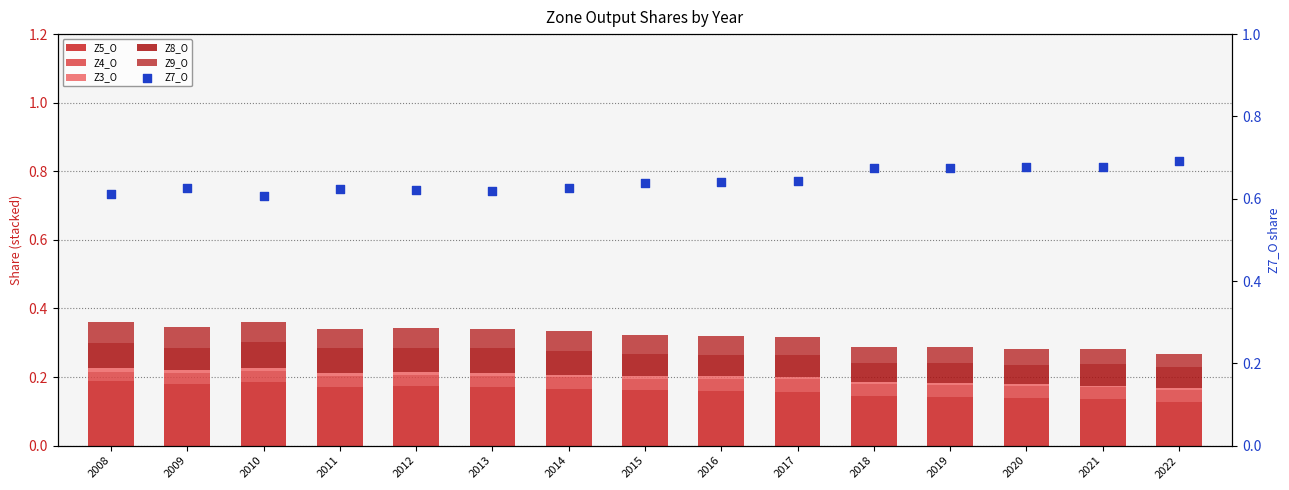

Is the value of Z9_O at 2020 greater than the value of Z5_O at 2008?

No